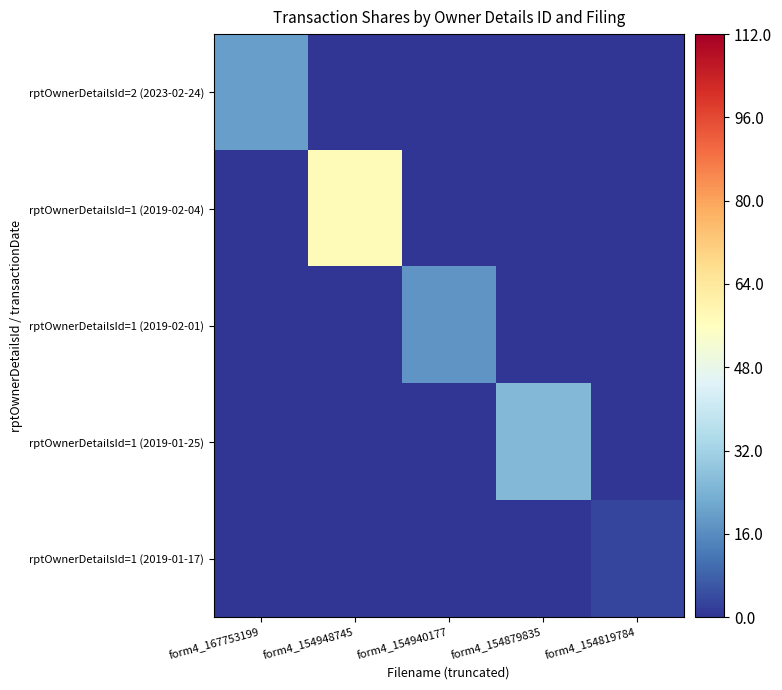

Which series has the largest range (max minus min)?

rptOwnerDetailsId=1 (2019-02-04)